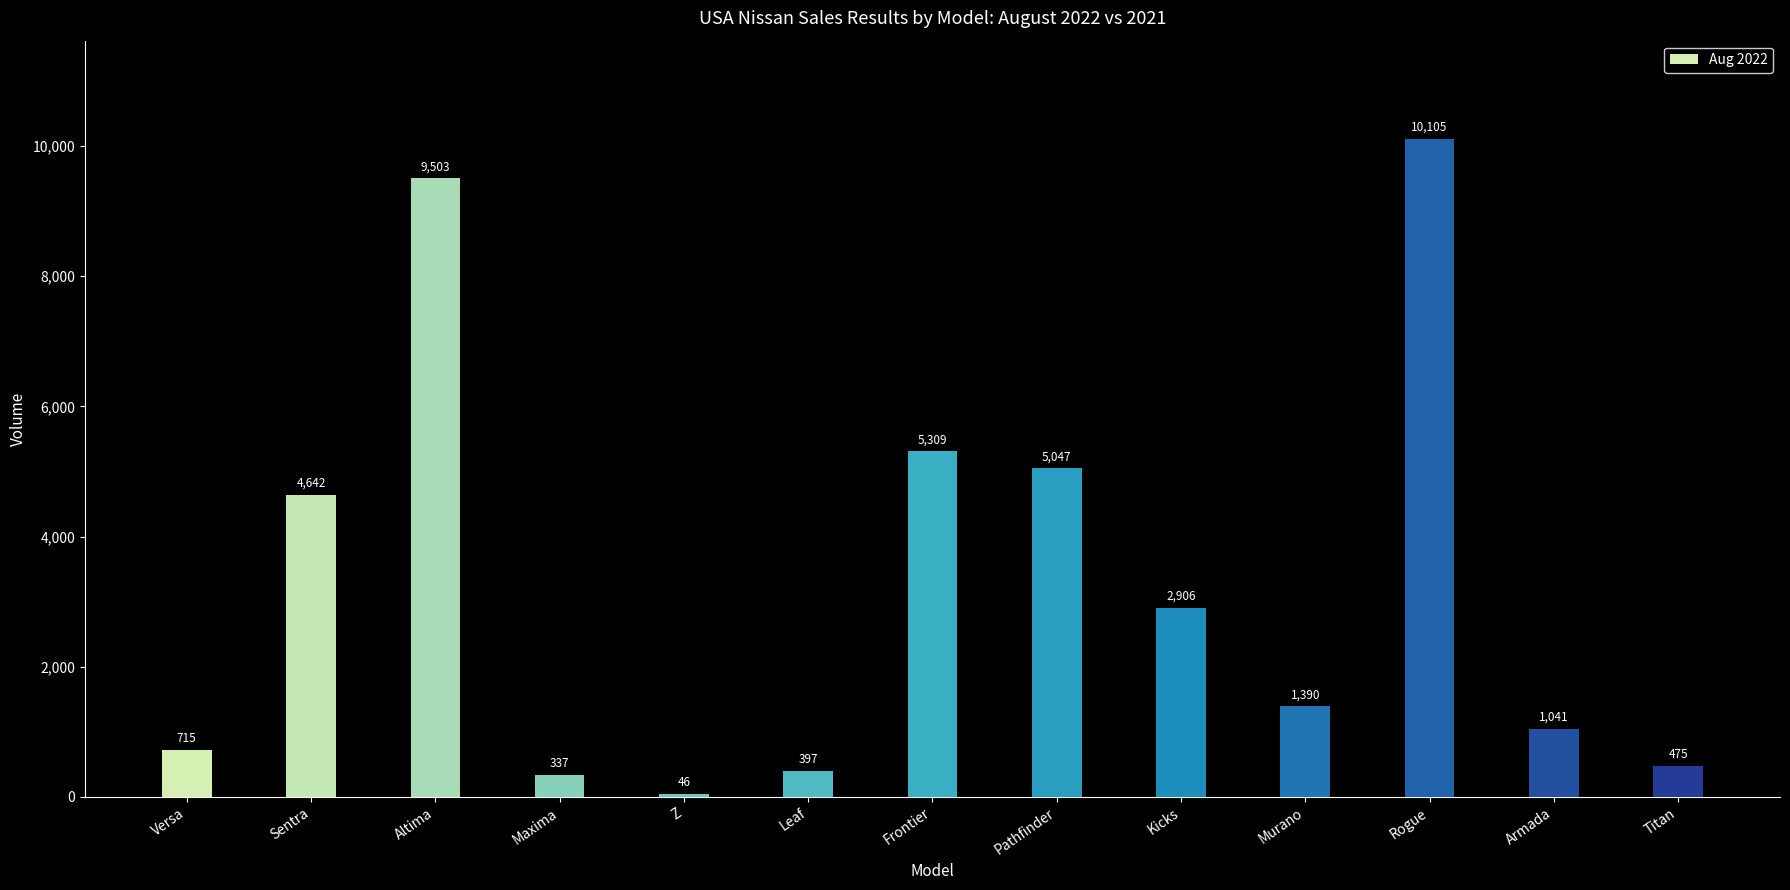

List the labels in order of value, largest first.

Rogue, Altima, Frontier, Pathfinder, Sentra, Kicks, Murano, Armada, Versa, Titan, Leaf, Maxima, Z